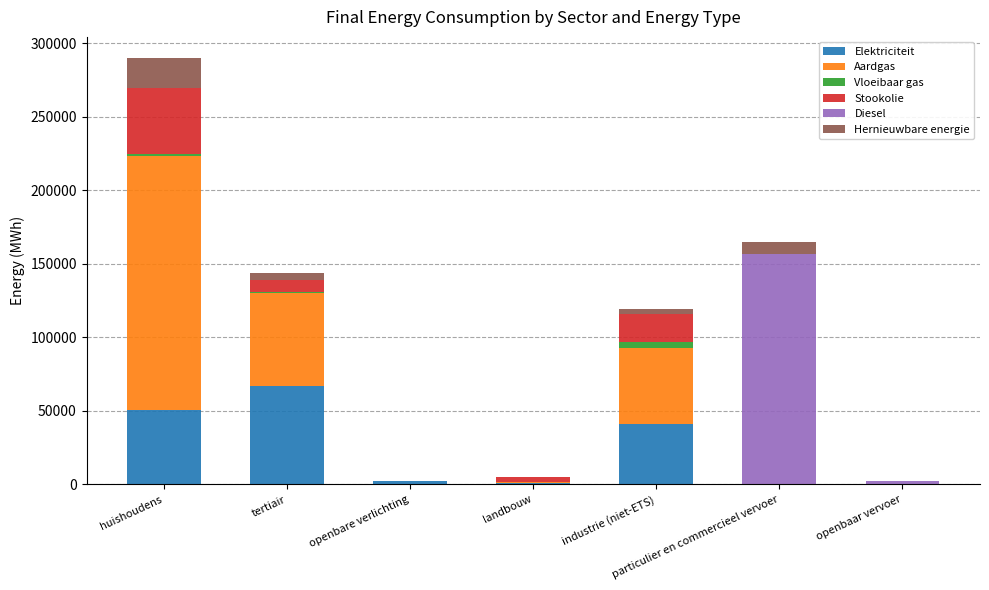

At which category is the sum across all series the highest?

huishoudens